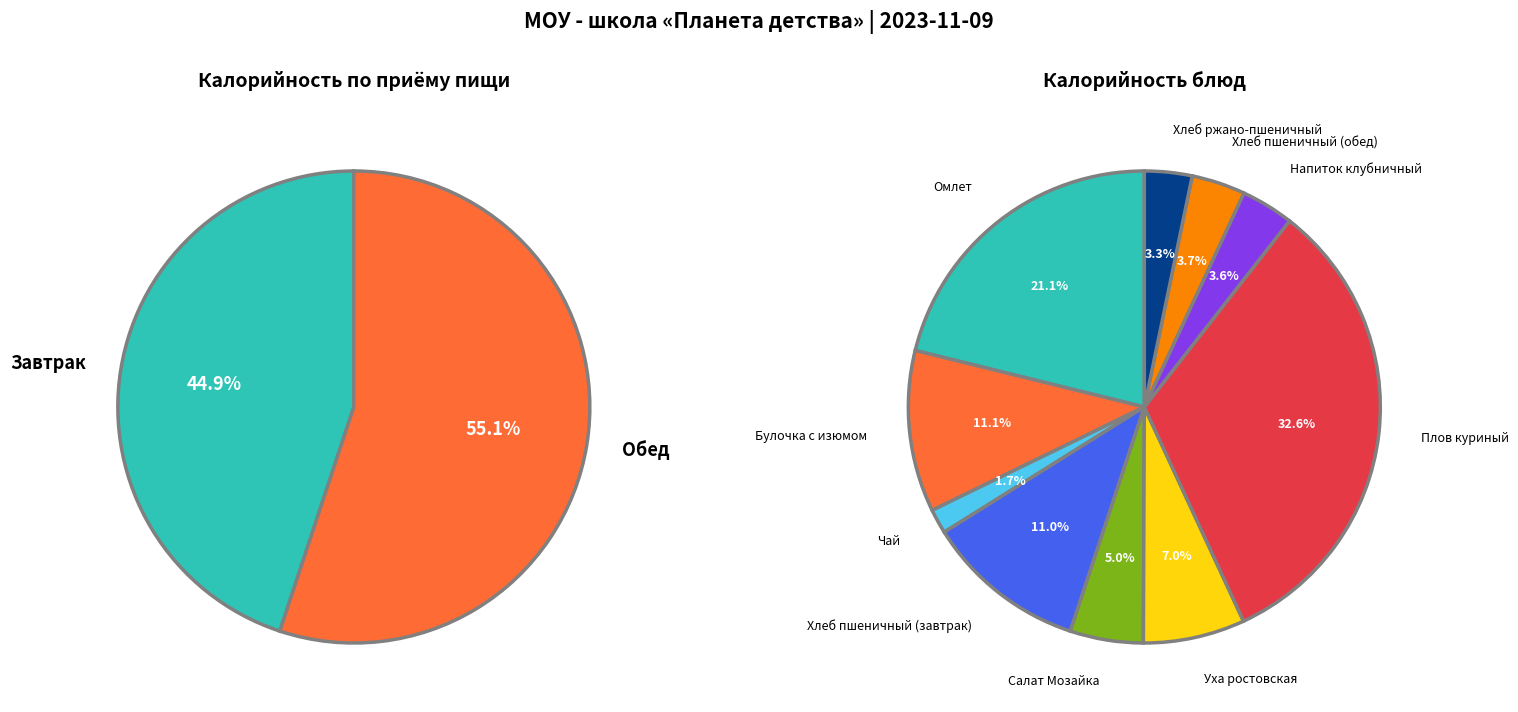

Does Хлеб пшеничный (обед) account for over 50% of the chart?

No